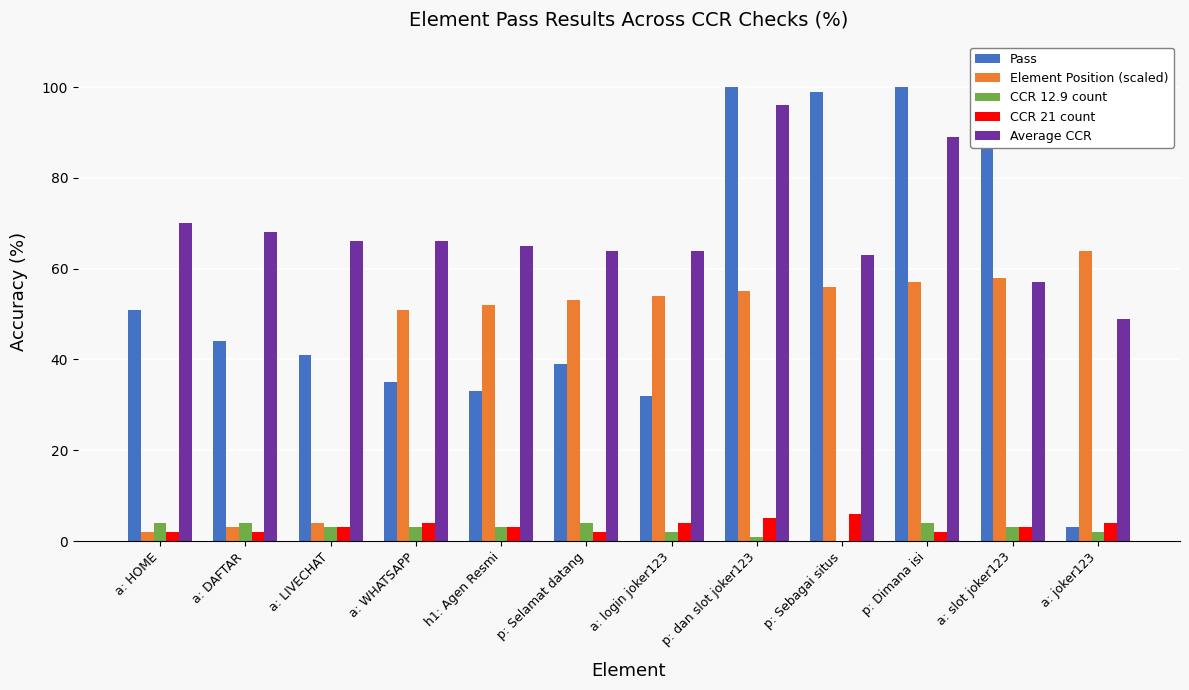

At which category is the sum across all series the highest?

p: dan slot joker123